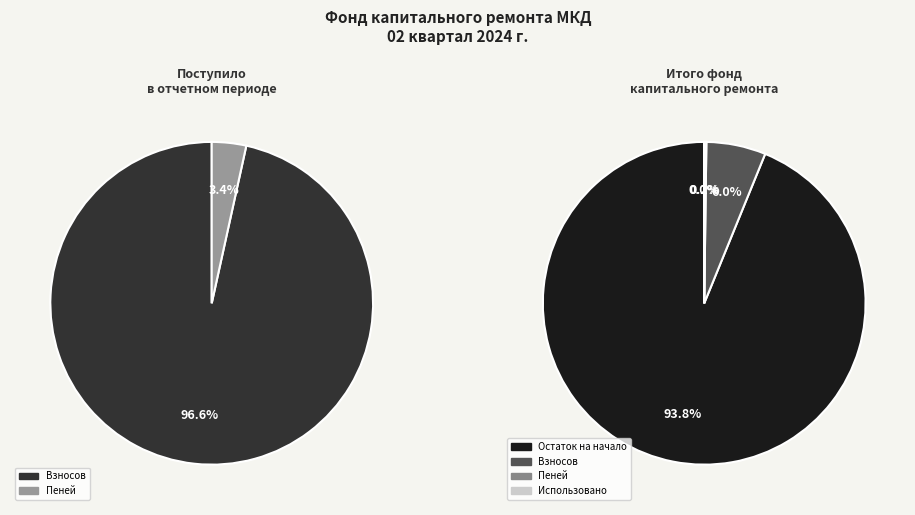

What is the largest slice in the pie chart?

Остаток на начало периода